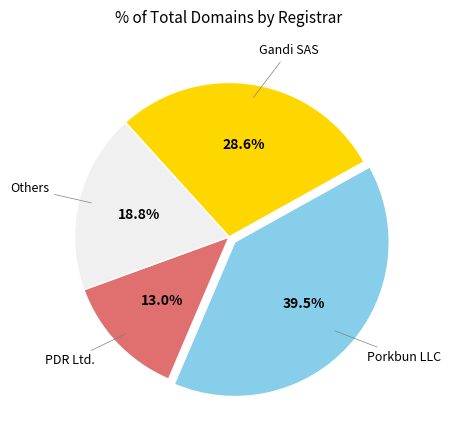

Is there any slice that represents more than half of the pie?

No